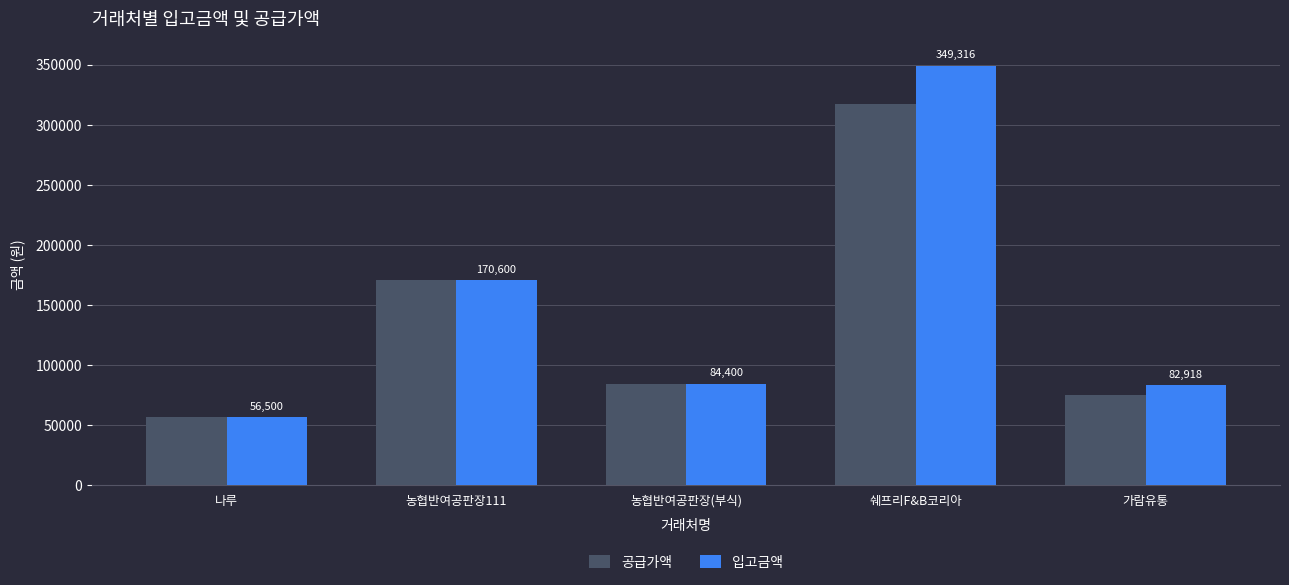

What value does the 입고금액 series have at 농협반여공판장(부식), to the nearest 50?

84400